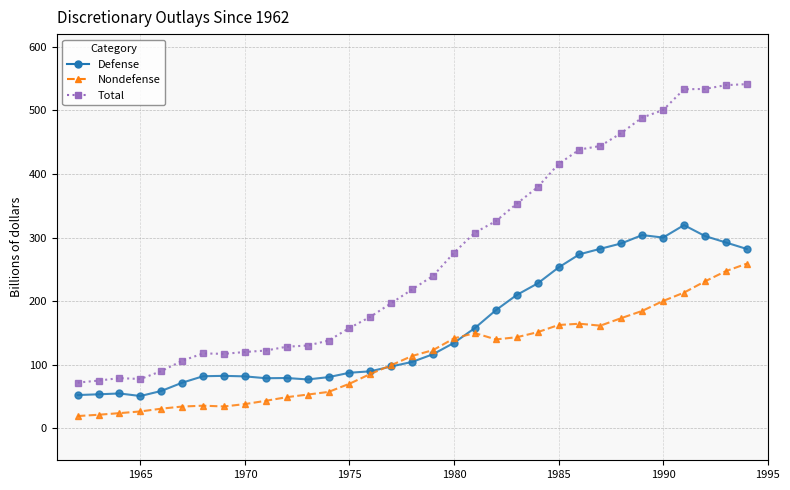

True or false: Nondefense has more than 1 interior local peaks.

True